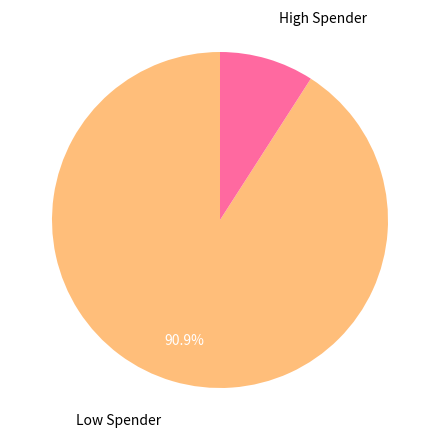

Is there a majority slice in this chart?

Yes